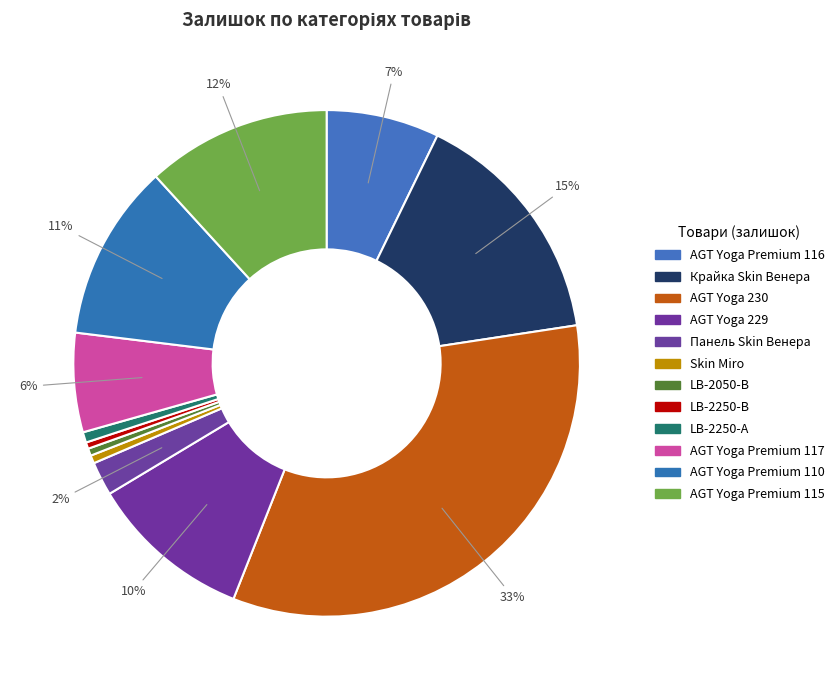

Rank the categories by value from highest to lowest.

Laminate AGT Yoga (271702230), Крайка 23x2 мм. Skin Венера, Ламінат AGT Йога Преміум (282502115), Ламінат AGT Йога Преміум (282502110), Laminate AGT Yoga (271702229), Ламінат AGT Йога Преміум (282502116), Ламінат AGT Йога Преміум (282502117), Панель Skin 18 мм. Венера, LB-2250-А Класик, Skin panel 18 mm. Miro, LB-2050-В Класик, LB-2250-В Класик